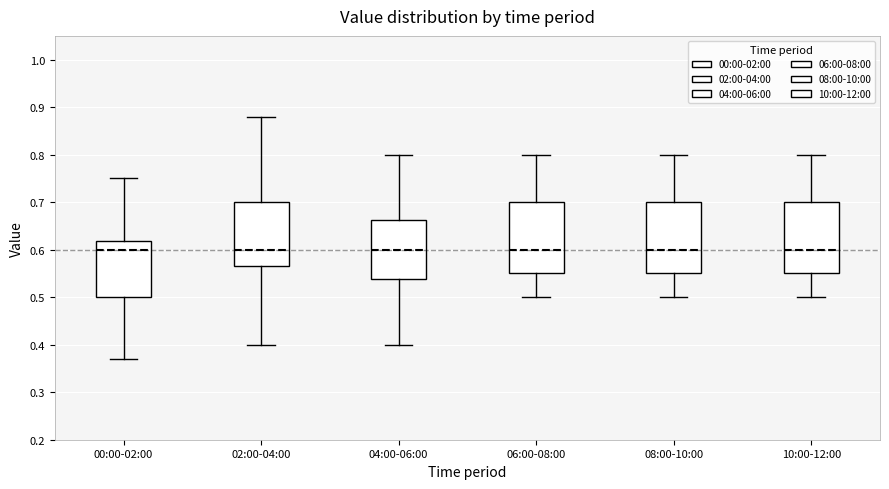

Reading left to right, read every box against the y-axis: the position of its median line, the range the box covers, and the ends of its whiskers. The values are not printed on the chart, so give them approximately, as read against the axis.

00:00-02:00: median 0.60, box 0.50 to 0.62, whiskers 0.37 to 0.75
02:00-04:00: median 0.60, box 0.57 to 0.70, whiskers 0.40 to 0.88
04:00-06:00: median 0.60, box 0.54 to 0.66, whiskers 0.40 to 0.80
06:00-08:00: median 0.60, box 0.55 to 0.70, whiskers 0.50 to 0.80
08:00-10:00: median 0.60, box 0.55 to 0.70, whiskers 0.50 to 0.80
10:00-12:00: median 0.60, box 0.55 to 0.70, whiskers 0.50 to 0.80